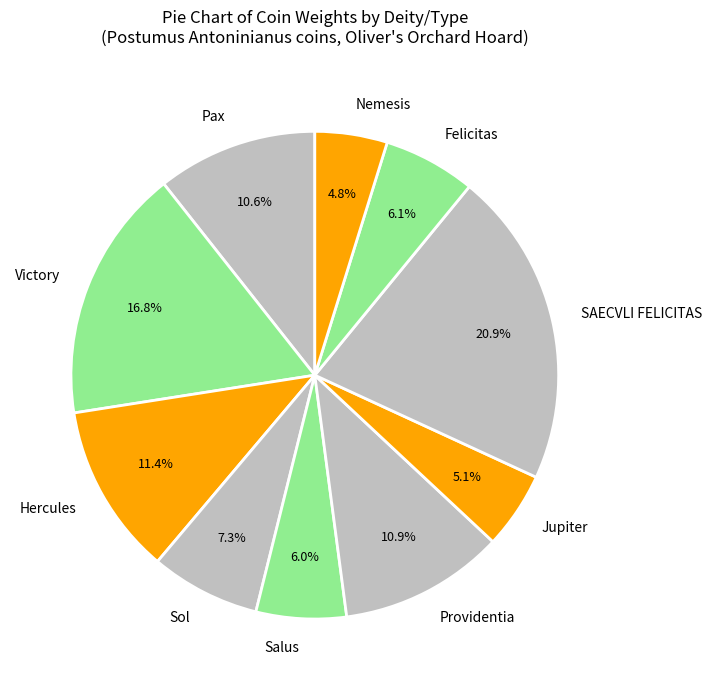

What is the ratio of the value at Jupiter to the value at Victory?

0.3